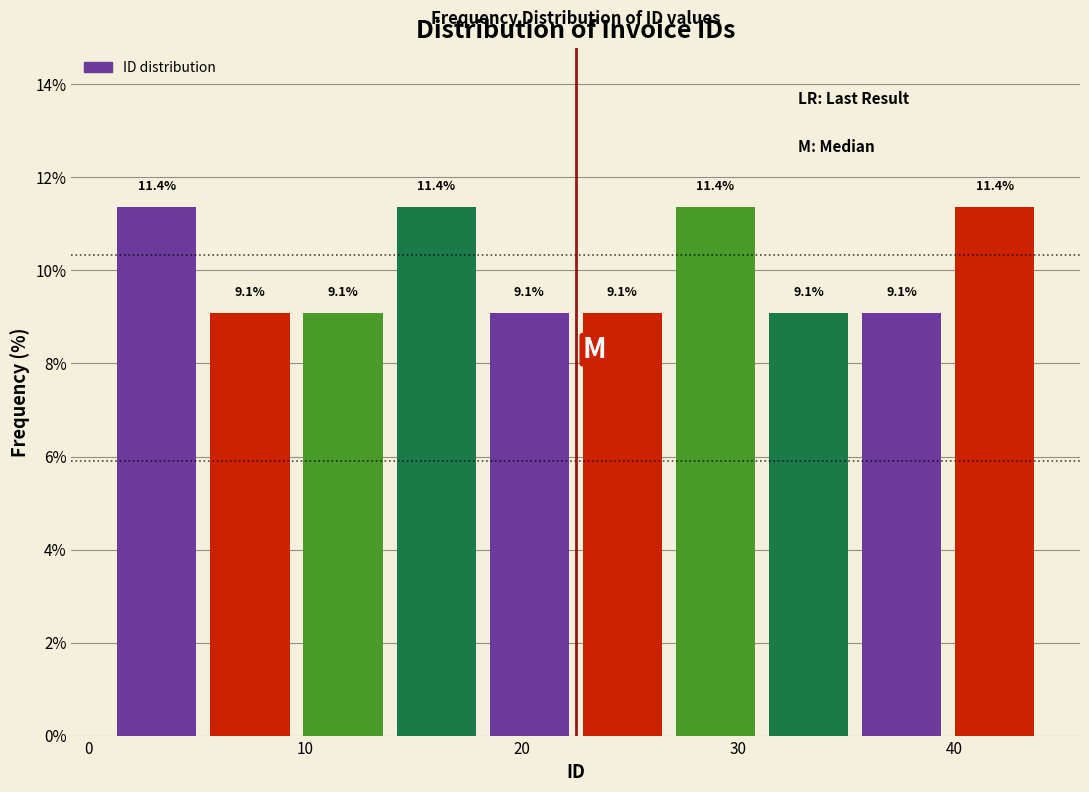

How tall is the bar that spans 39.7 to 44.0 on the x-axis? The bar edges are not printed on the chart, so give them approximately, as read against the axis.

11.4